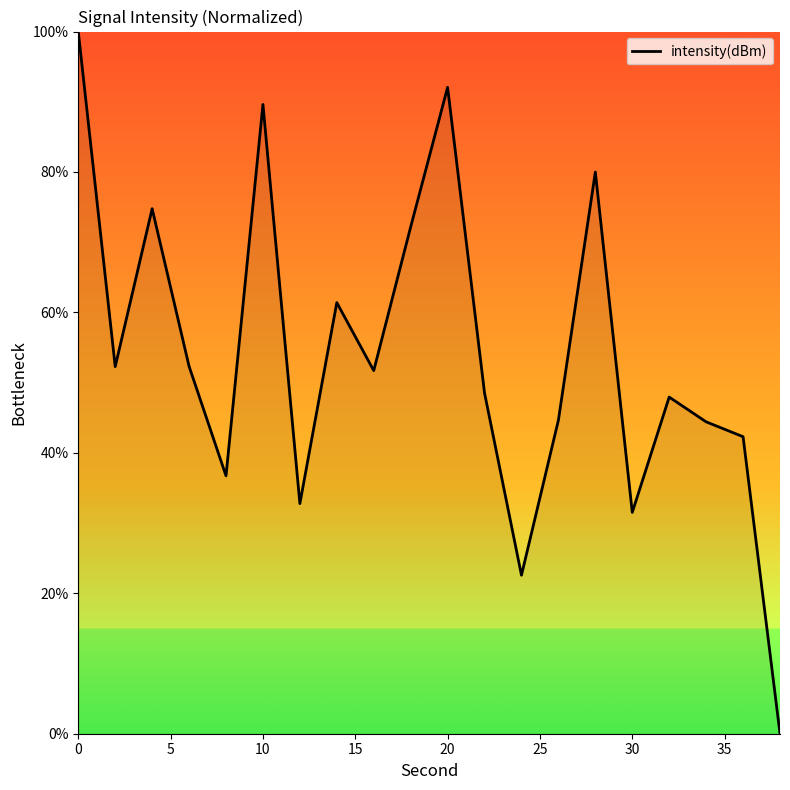

What is the maximum value shown in the chart?

100.0